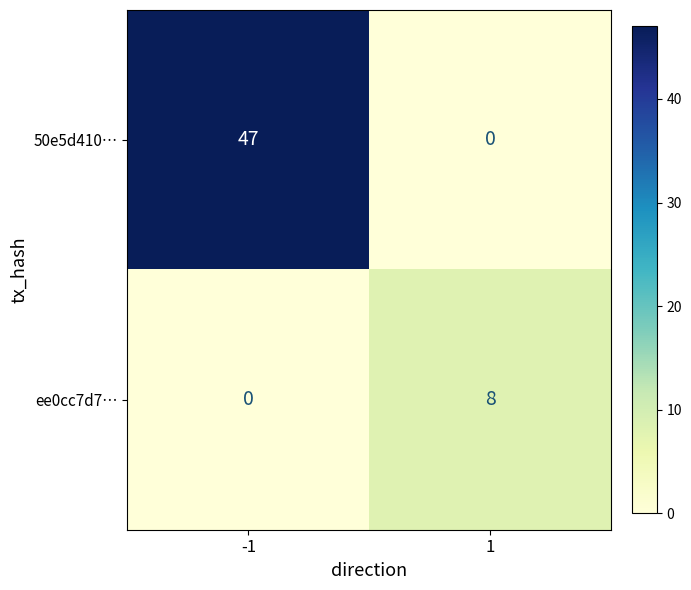

True or false: ee0cc7d7… has a value of -4 at -1.

False